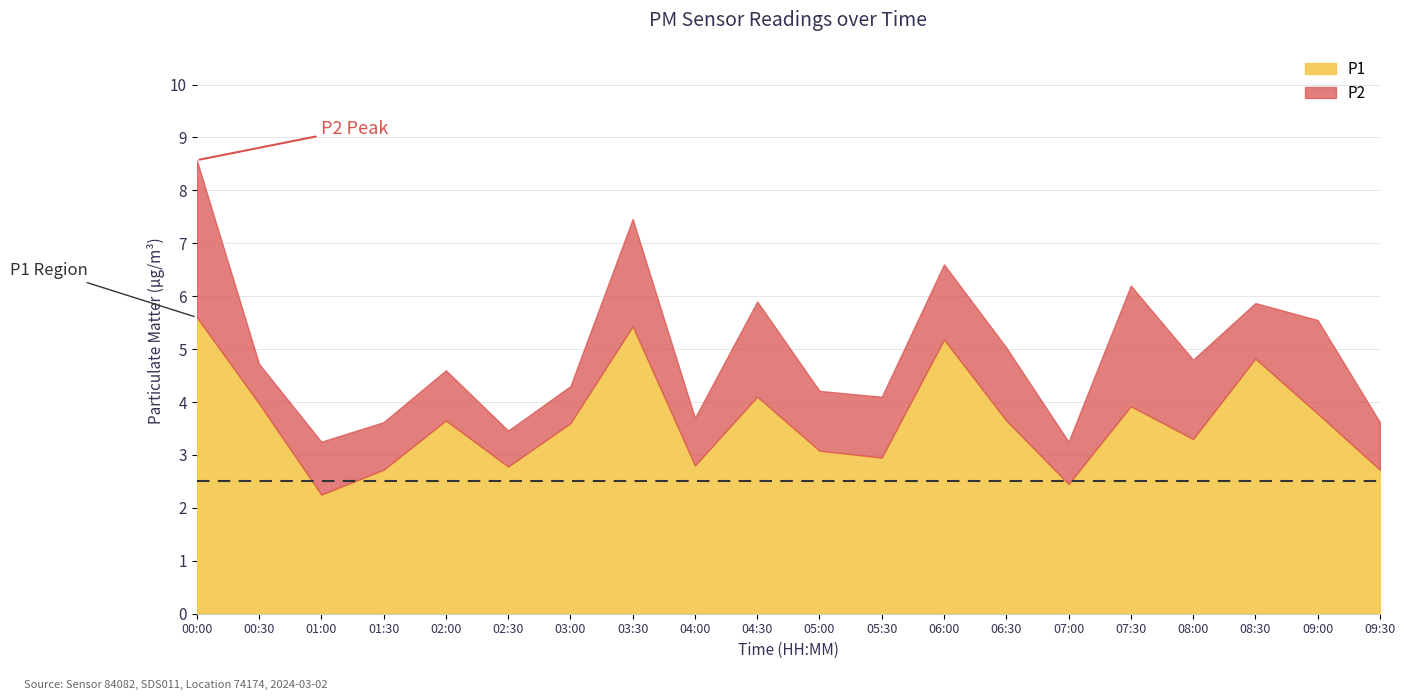

Between 05:30 and 06:30, which series saw the biggest shift?

P1